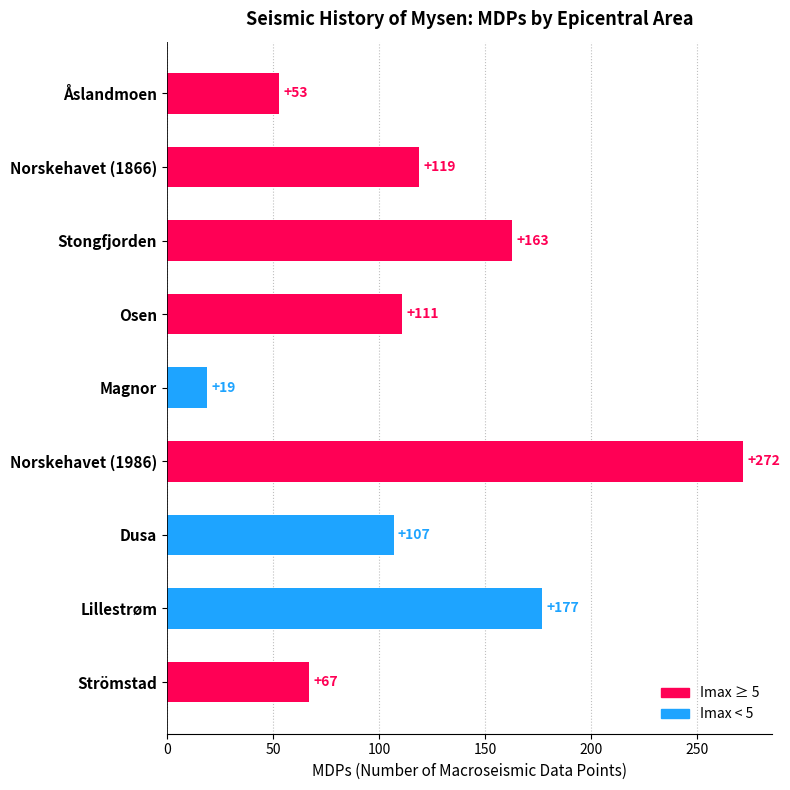

What is the smallest value displayed?

19